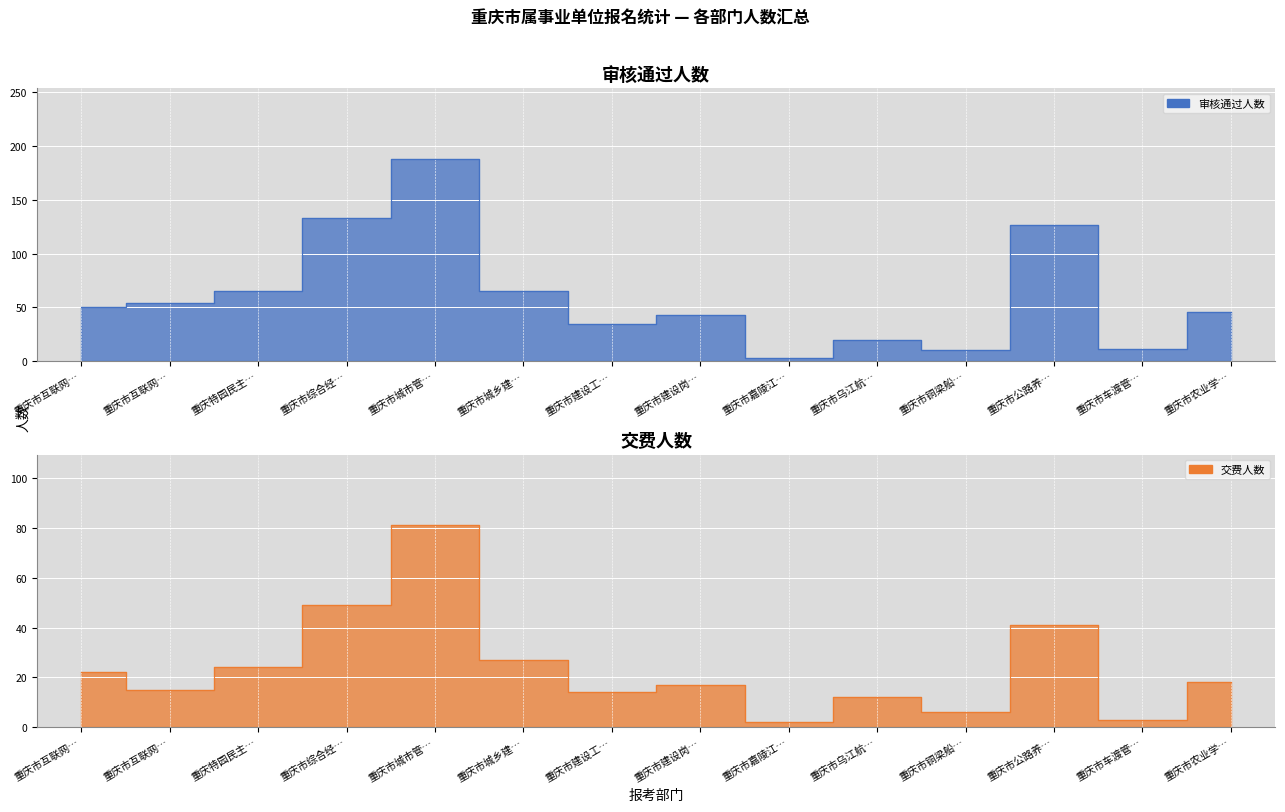

What is the maximum value for 审核通过人数?

188